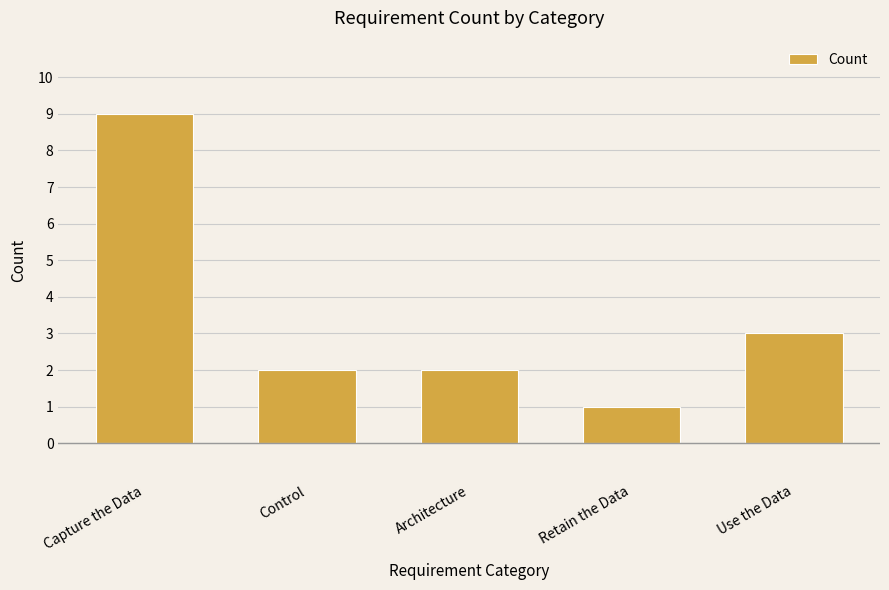

Which category has the highest value across all series?

Capture the Data